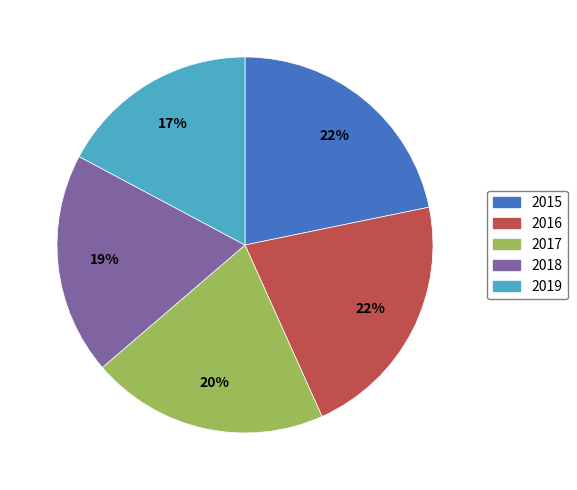

Which has a higher value, 2019 or 2016?

2016